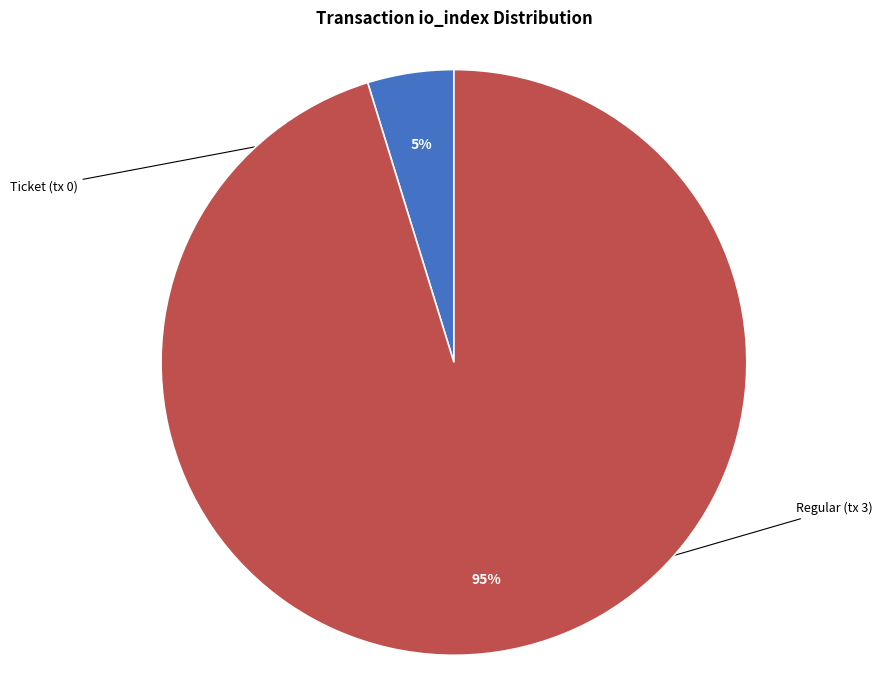

How many segments does this pie chart have?

2